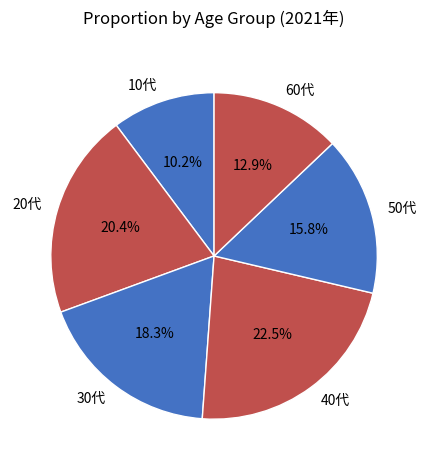

To the nearest percent, what is the average slice percentage?

17%